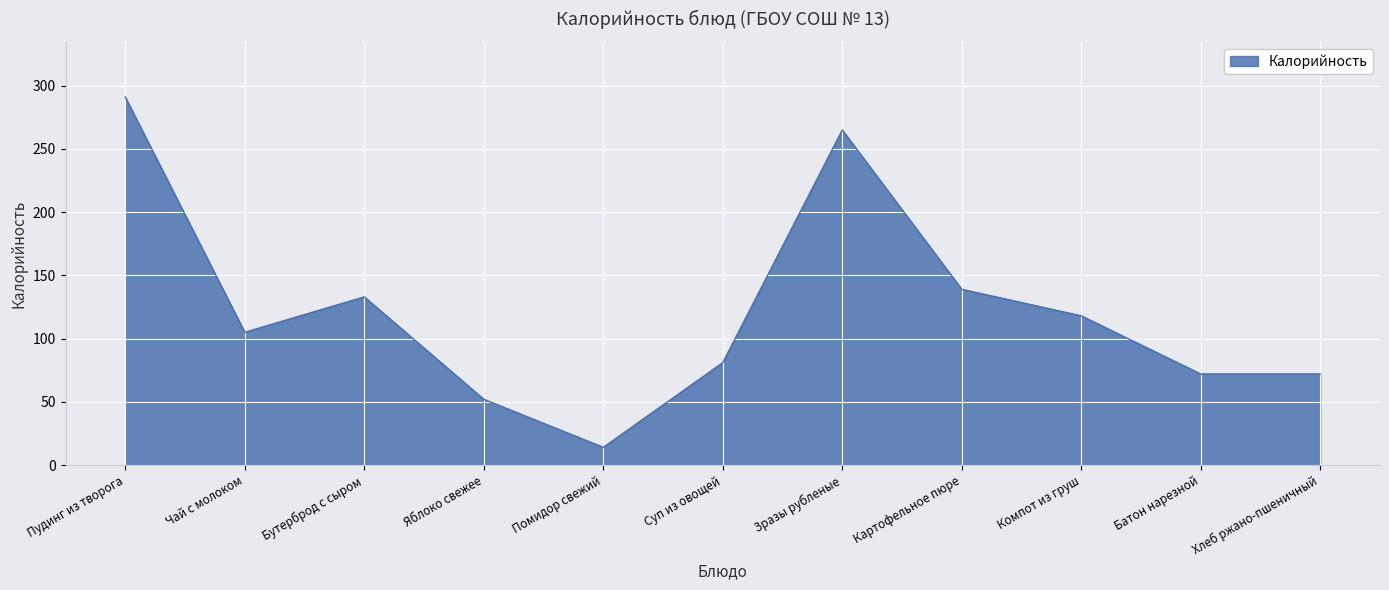

What is the sum of the values at Хлеб ржано-пшеничный and Компот из груш?

190